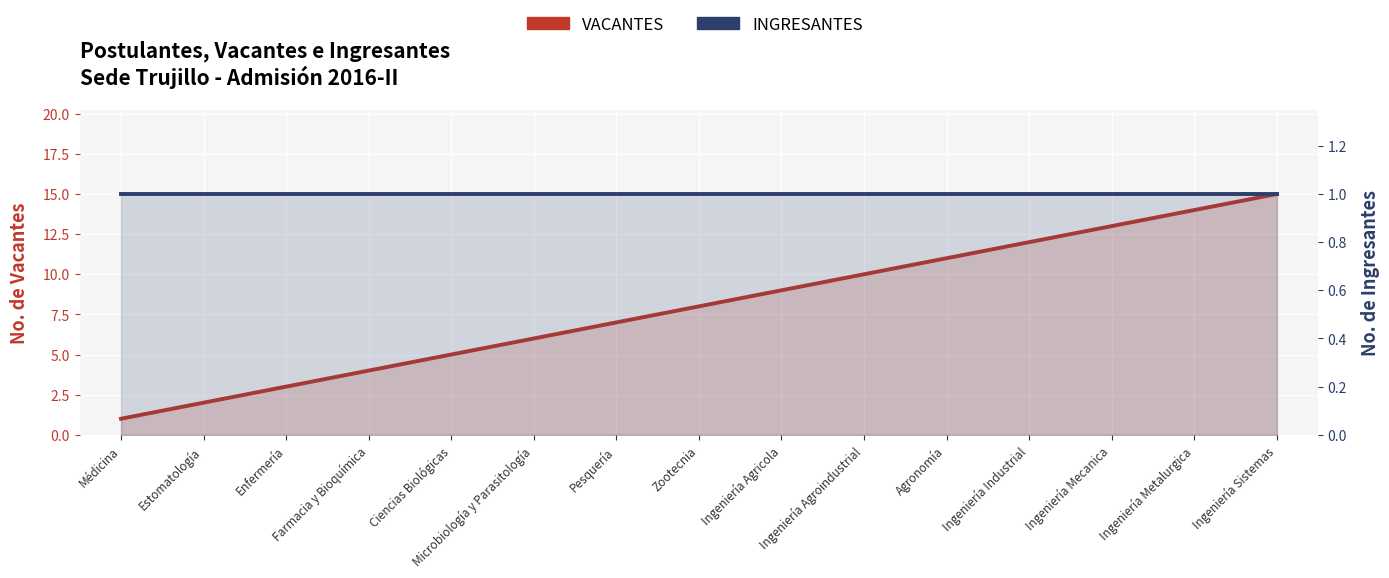

What is the greatest value displayed?

15